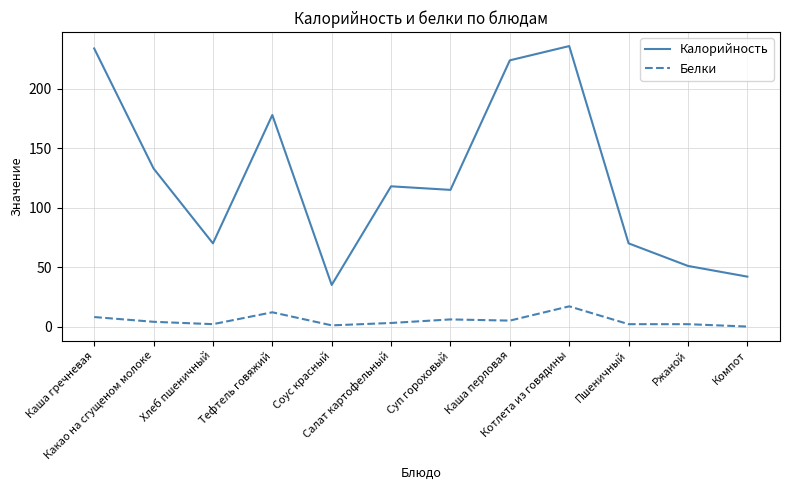

Where is the first local maximum for Белки?

Тефтель говяжий